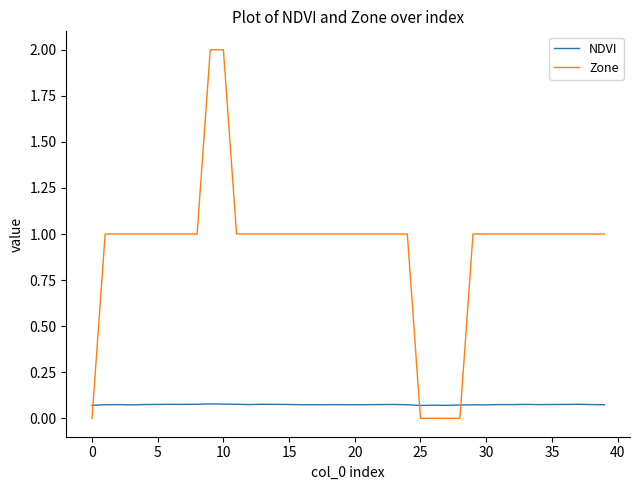

What is the sum of all NDVI values?

3.0